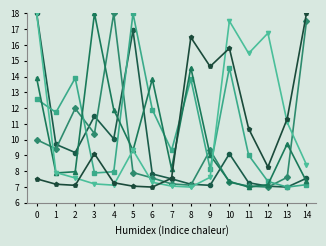

What is the spread (max minus min) of values at 2?

6.8